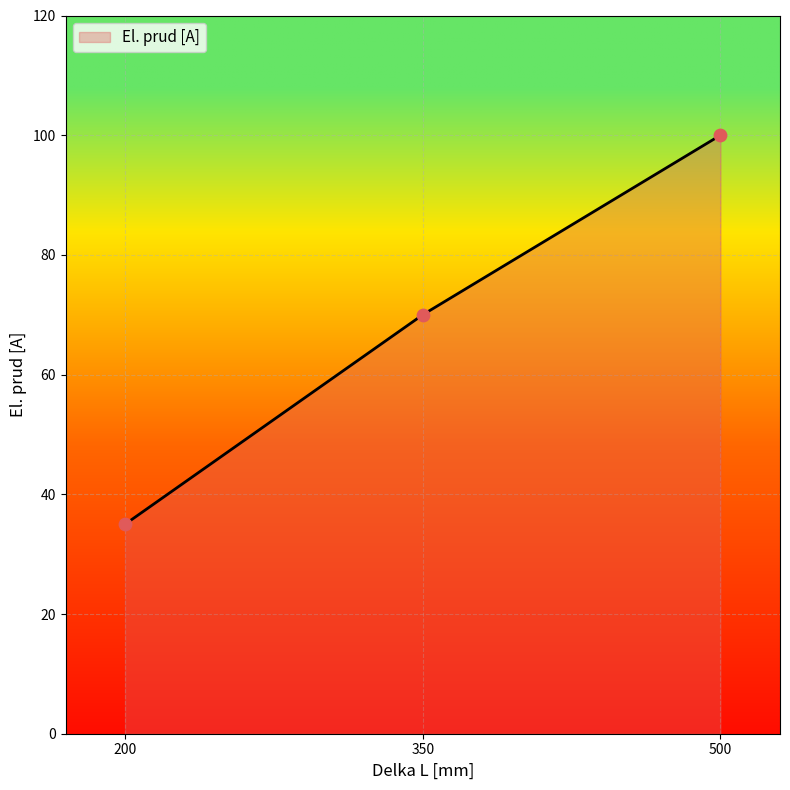

Which has a higher value, 350 or 200?

350